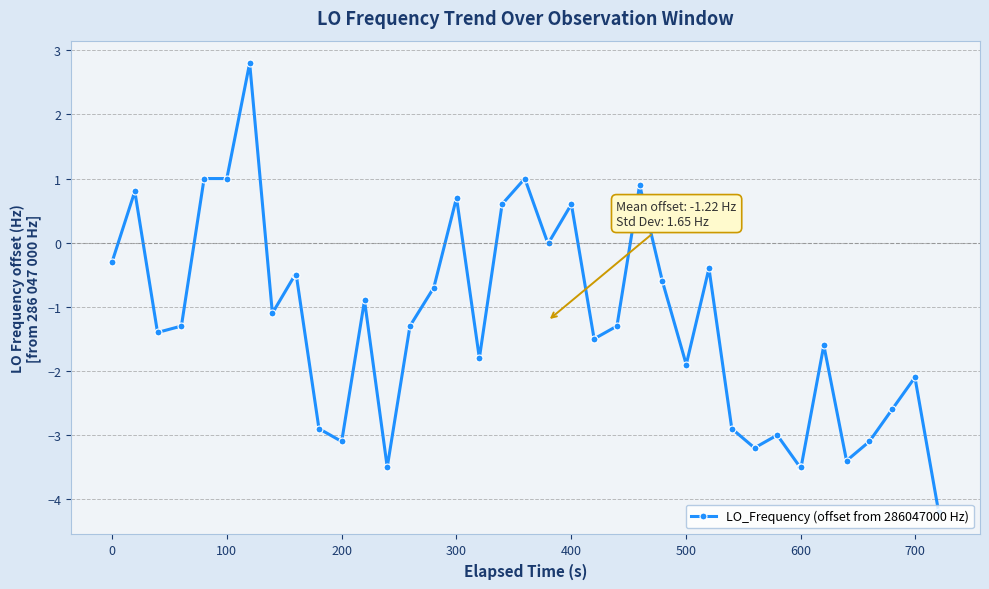

What is the smallest value displayed?

-4.2